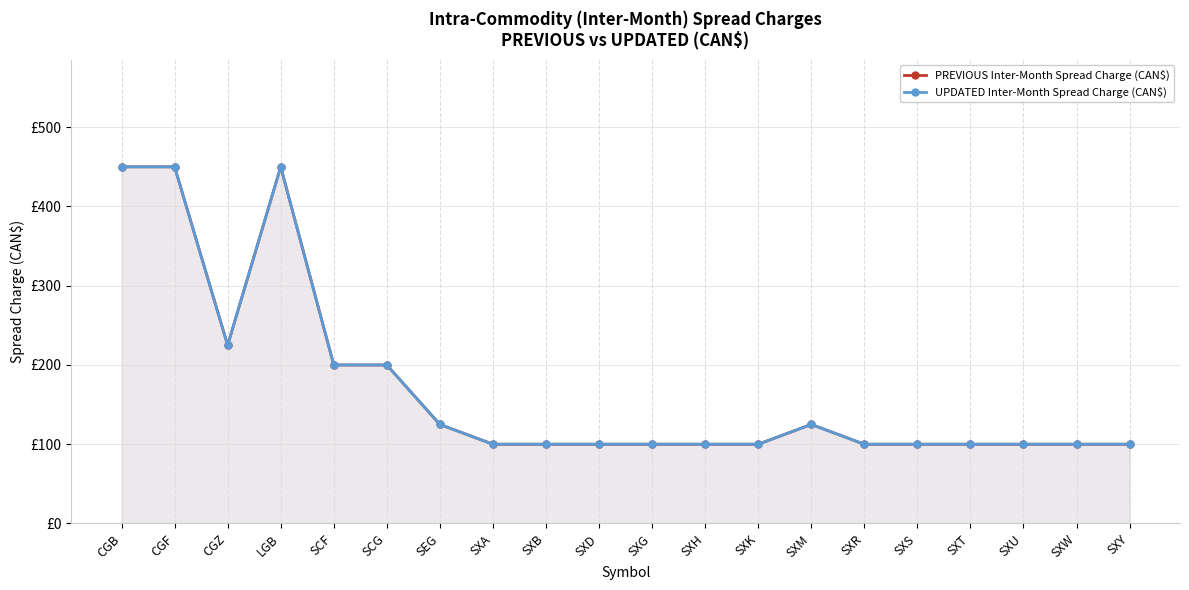

Is the value of UPDATED Inter-Month Spread Charge (CAN$) at SXS greater than the value of PREVIOUS Inter-Month Spread Charge (CAN$) at SEG?

No